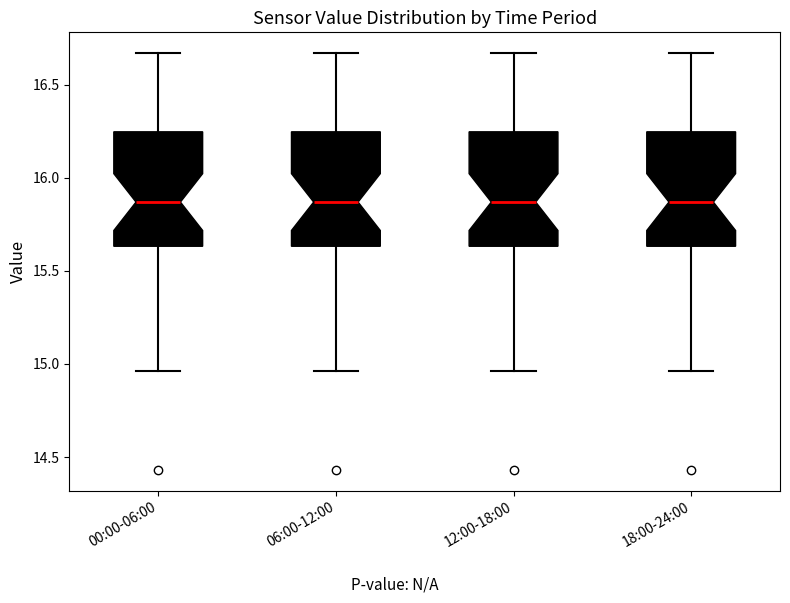

Where is the lower edge of the box for 00:00-06:00 on the y-axis? The values are not printed on the chart, so give them approximately, as read against the axis.

15.65